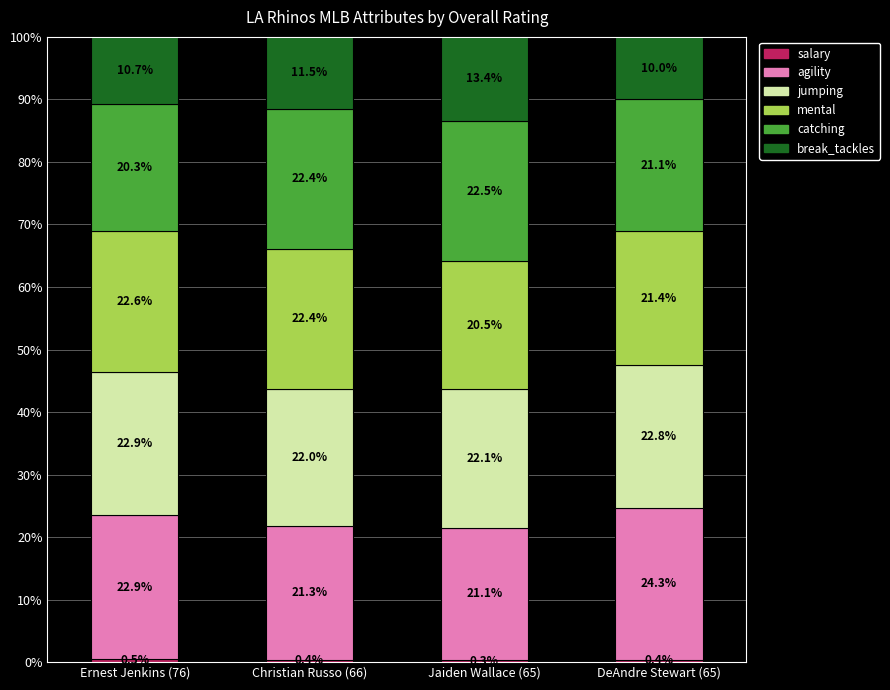

What position from the left is Ernest Jenkins (76)?

1